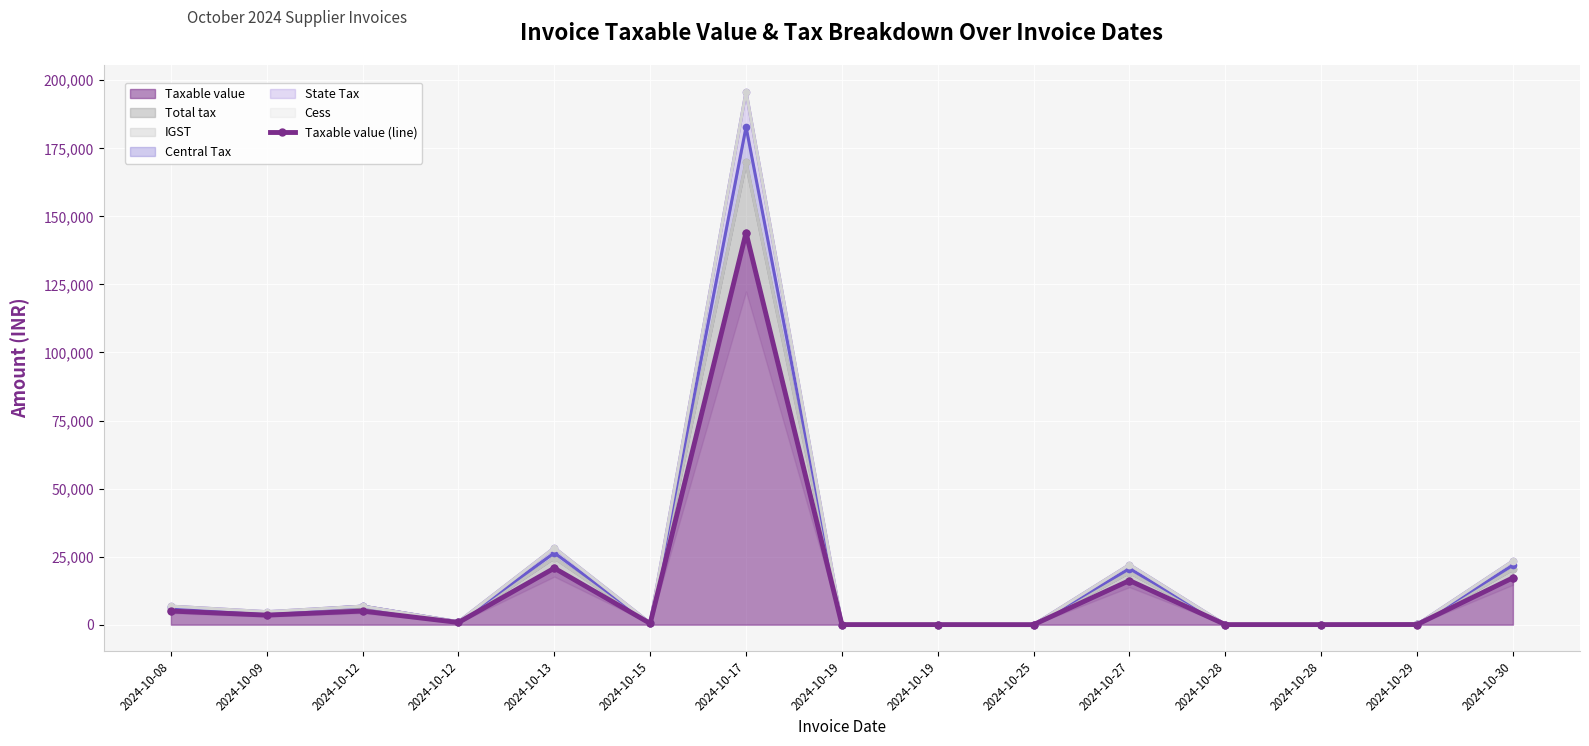

Which category has the highest value across all series?

2024-10-17